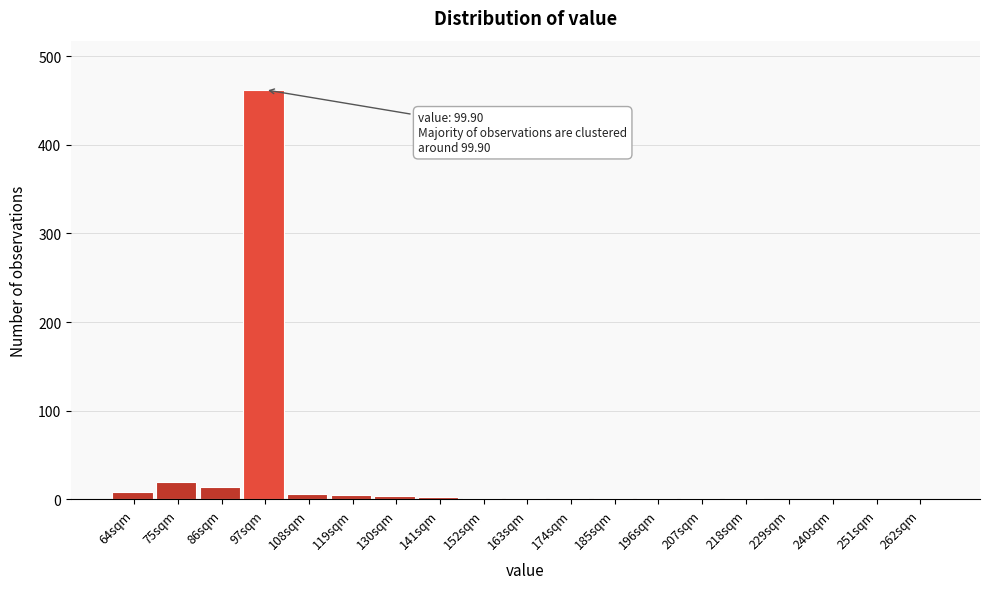

What is the sum of all values?

531